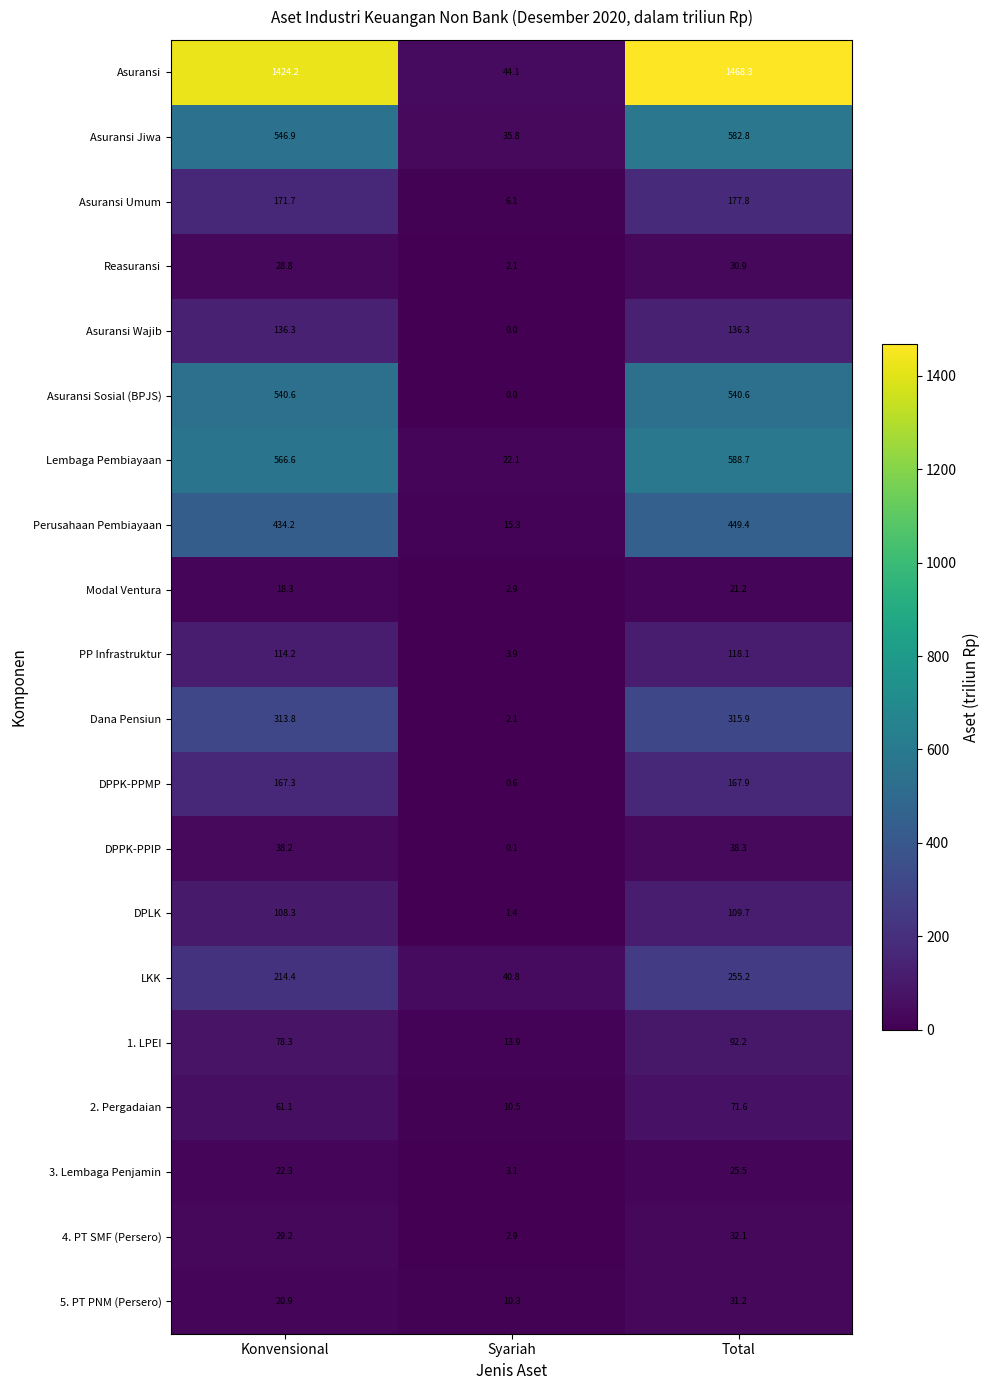

Is it true that Modal Ventura equals 5.4 at Konvensional?

False